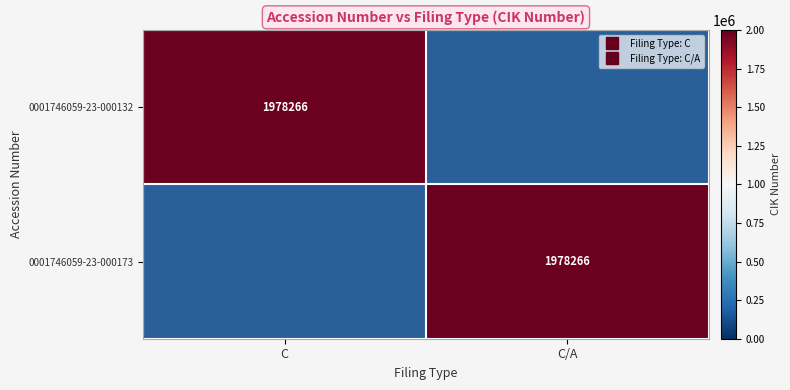

At C, list the series in order from smallest to largest.

0001746059-23-000173, 0001746059-23-000132